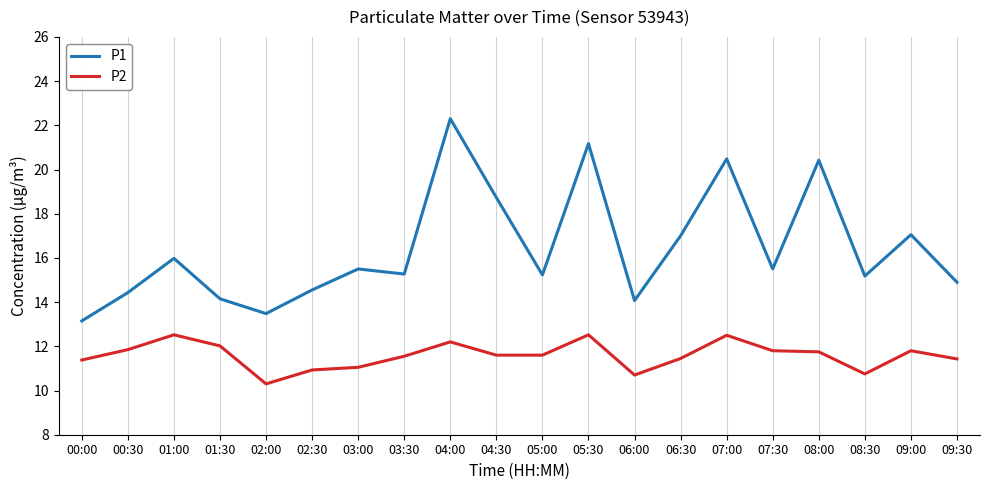

At which category does the chart reach its minimum across all series?

02:00